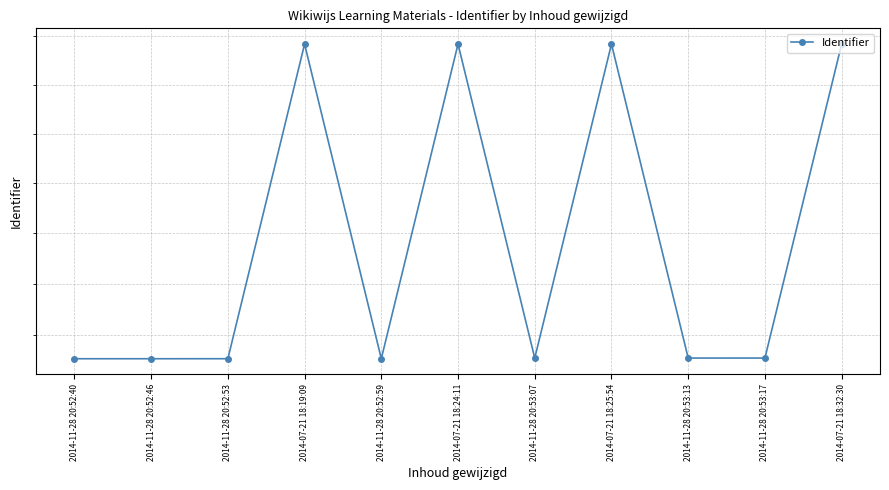

What is the minimum value shown in the chart?

835453